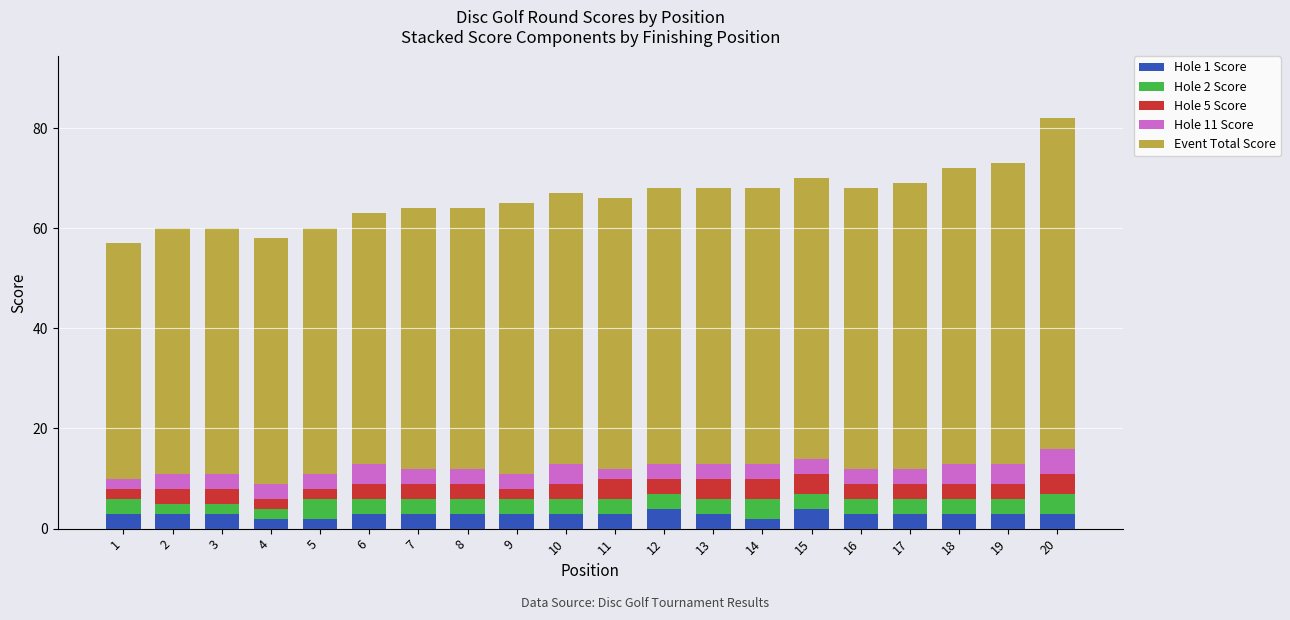

What are all the series names shown in the legend?

Hole 1 Score, Hole 2 Score, Hole 5 Score, Hole 11 Score, Event Total Score